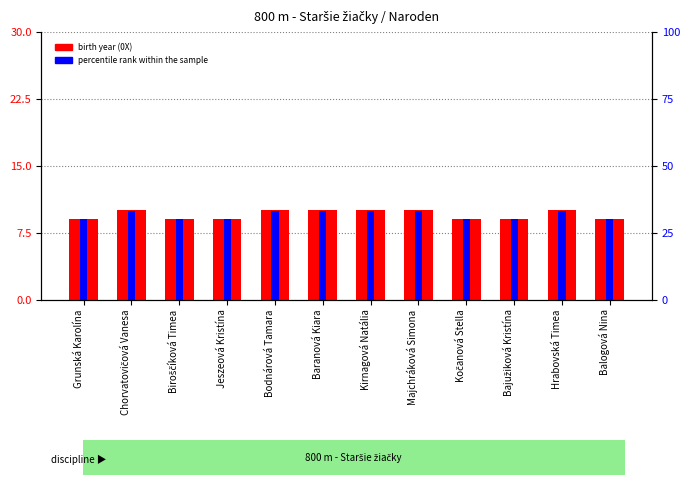

True or false: percentile rank within the sample has a value of 33.3 at Hrabovská Timea.

True